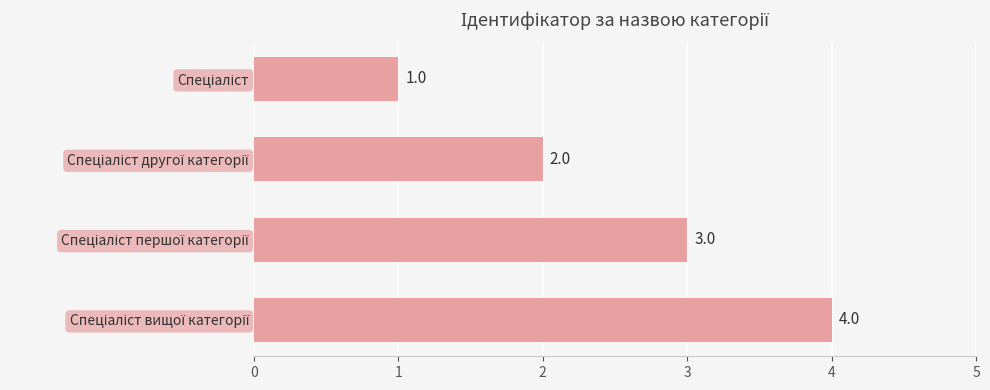

What is the maximum value shown in the chart?

4